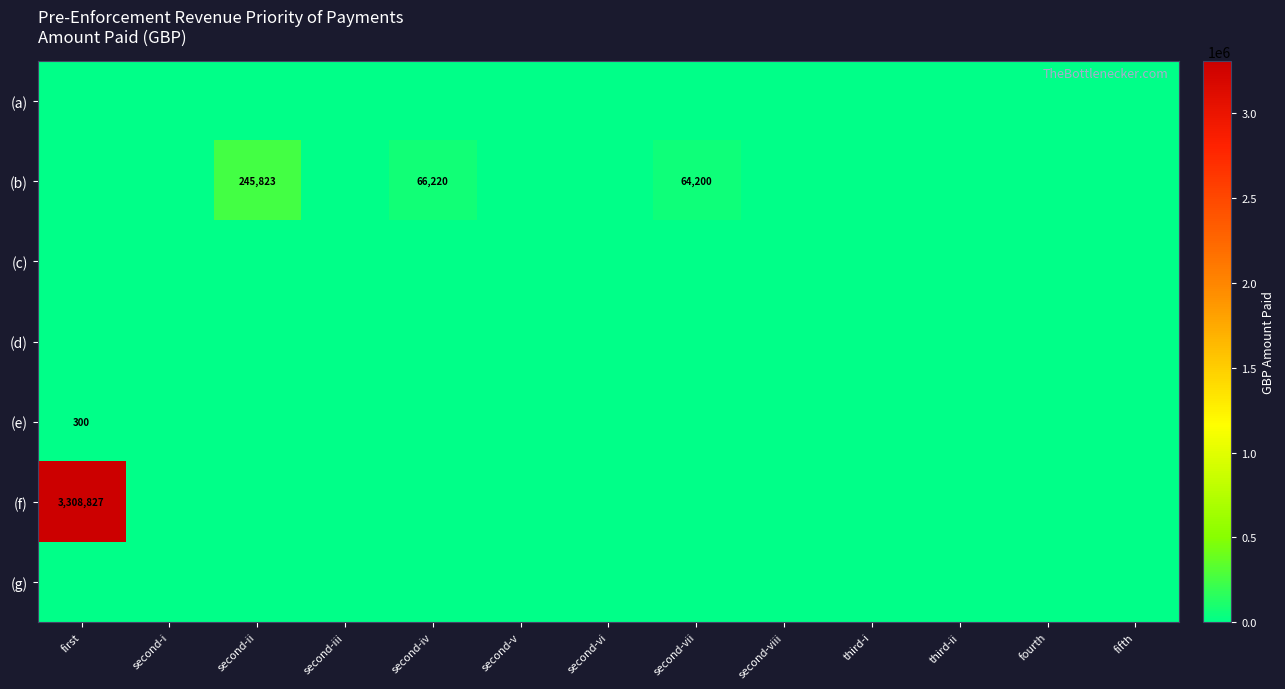

The value of (f) at first is 2149270. True or false?

False